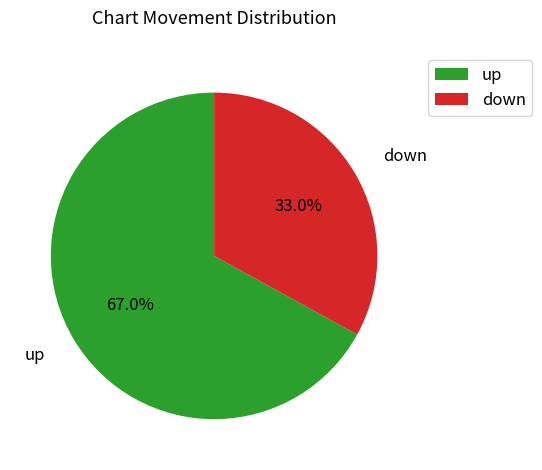

The up slice represents 62% of the pie. True or false?

False